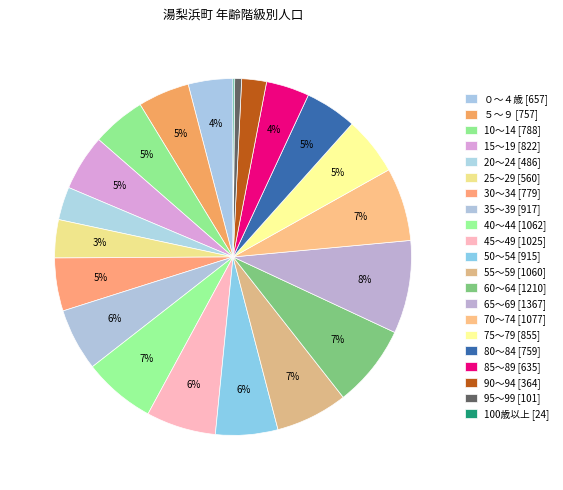

Rank the categories by value from lowest to highest.

100歳以上, 95～99, 90～94, 20～24, 25～29, 85～89, ０～４歳, ５～９, 80～84, 30～34, 10～14, 15～19, 75～79, 50～54, 35～39, 45～49, 55～59, 40～44, 70～74, 60～64, 65～69